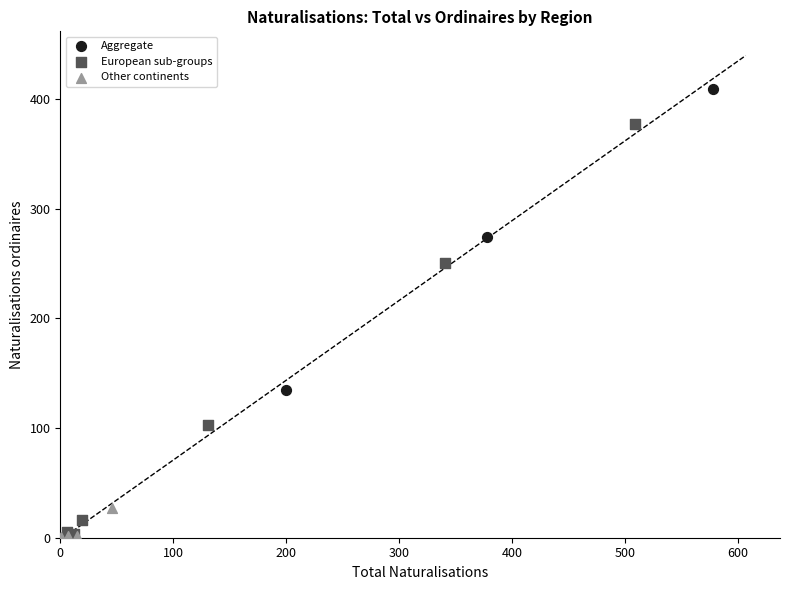

Which series contains the highest Y value?

Aggregate